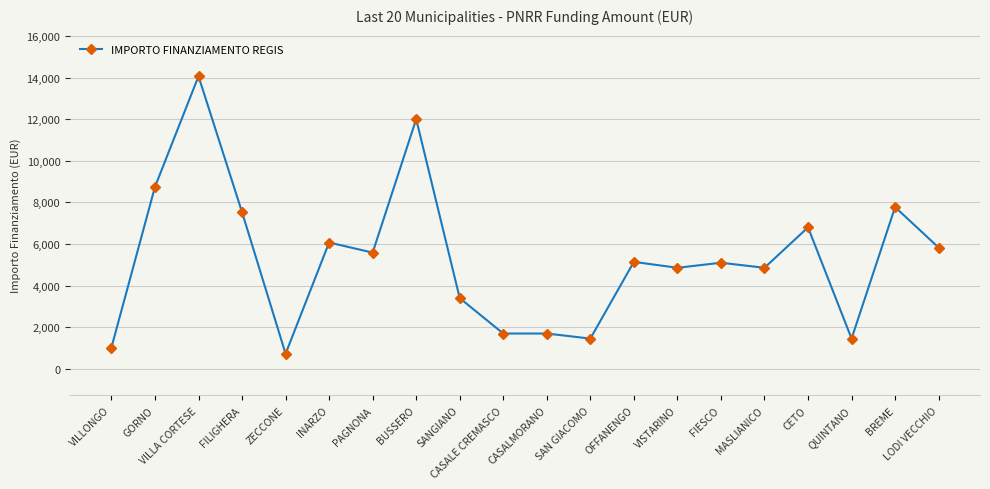

True or false: the data shows 8083 at VILLA CORTESE.

False